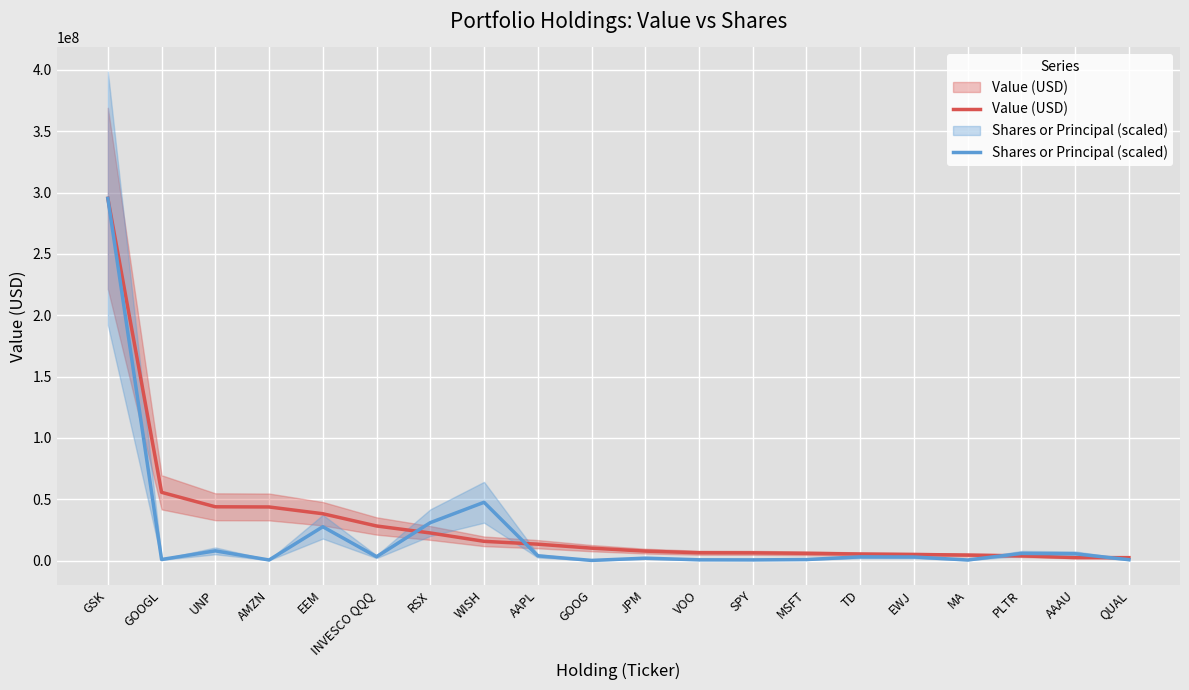

How many values in the Shares or Principal (scaled) series exceed 3037174?

10